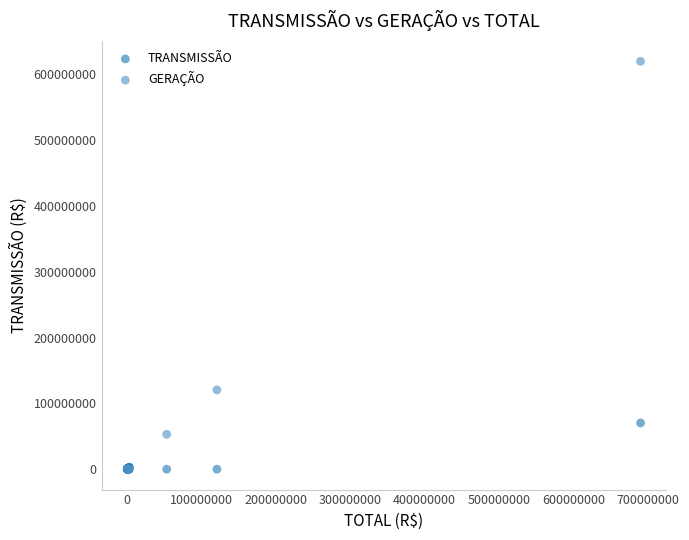

In the GERAÇÃO series, what Y value is closest to 309945939?

120595128.0